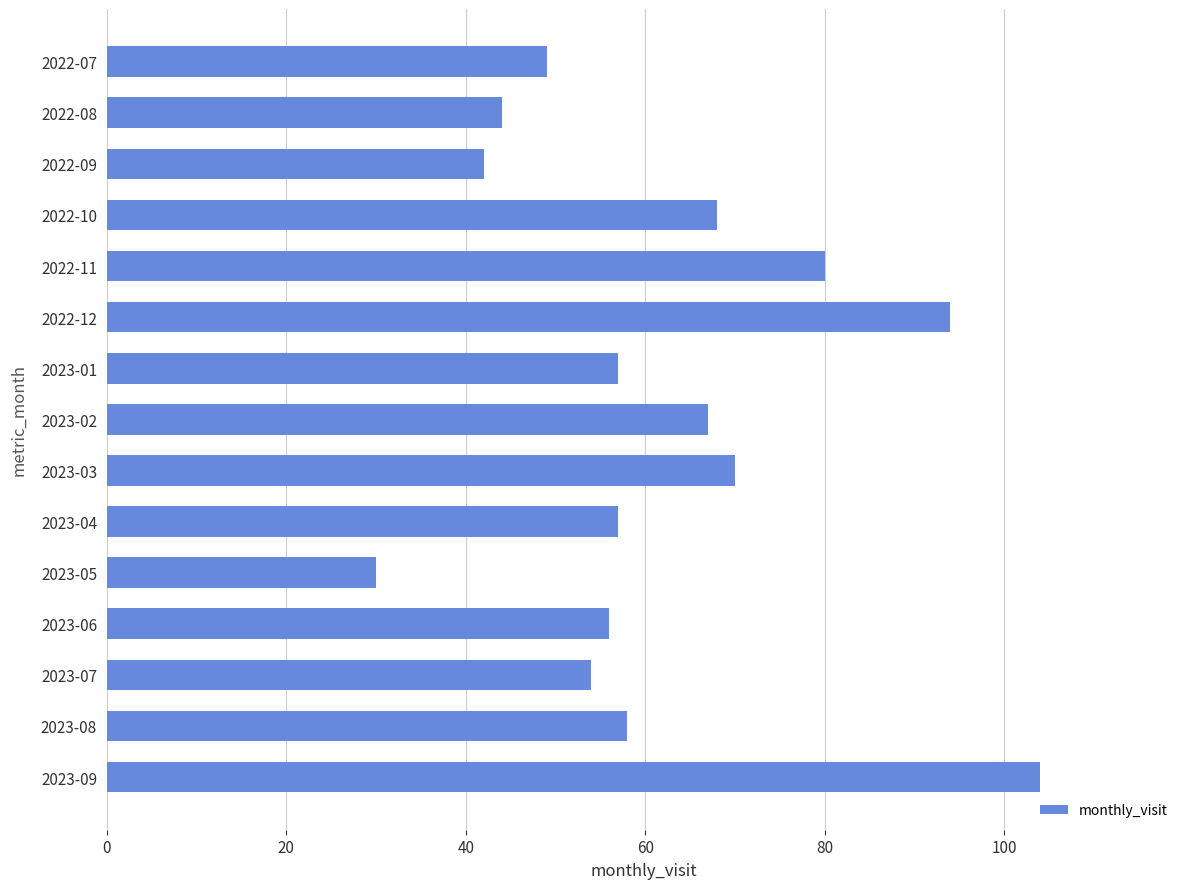

Are the bars grouped side by side (vs. stacked)?

No